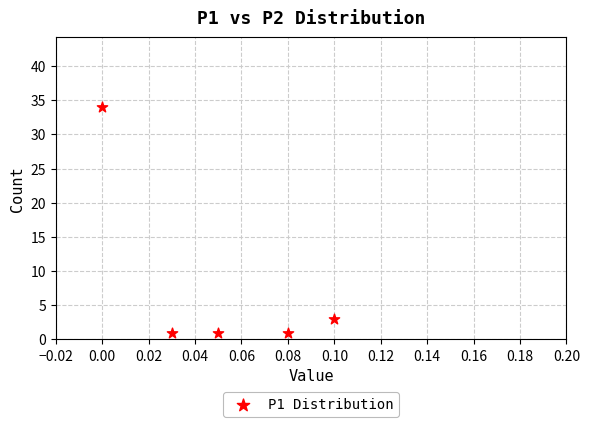

What Y value in the scatter plot is closest to 17?

3